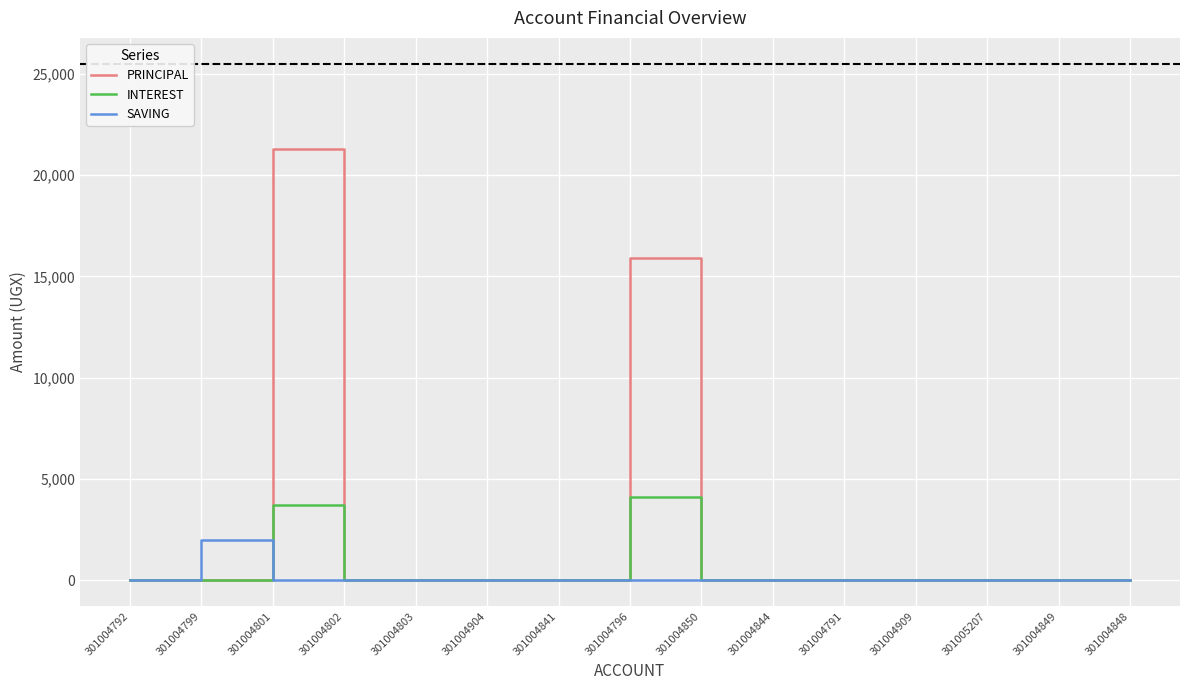

At which category is the sum across all series the highest?

301004801